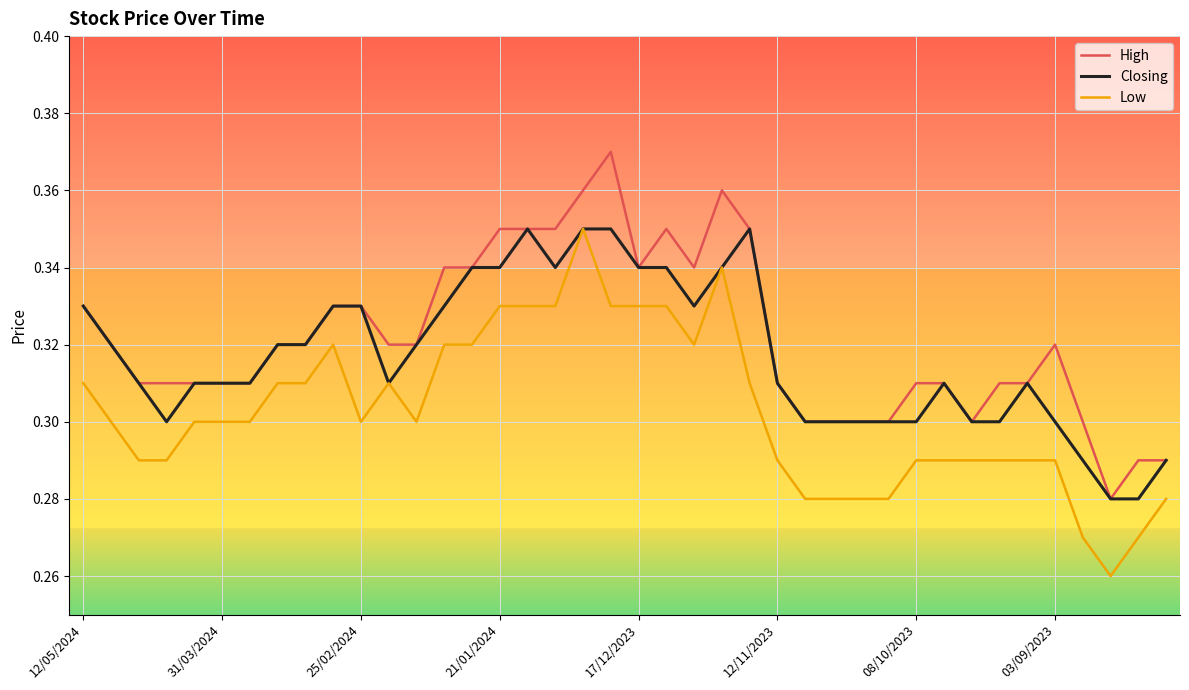

Rank the series by their average value, from lowest to highest.

Low, Closing, High